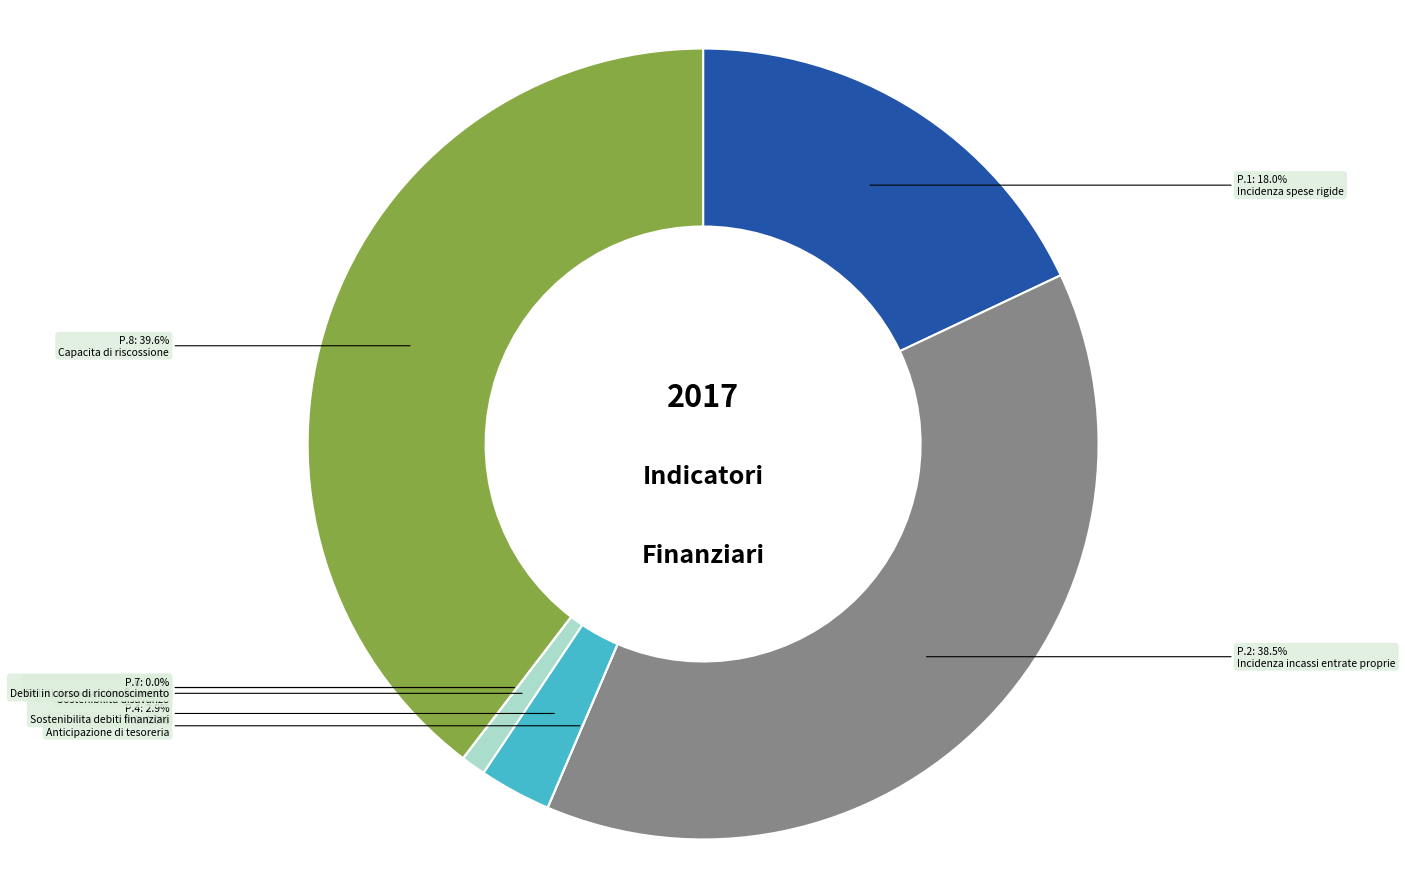

Does any single category account for the majority?

No